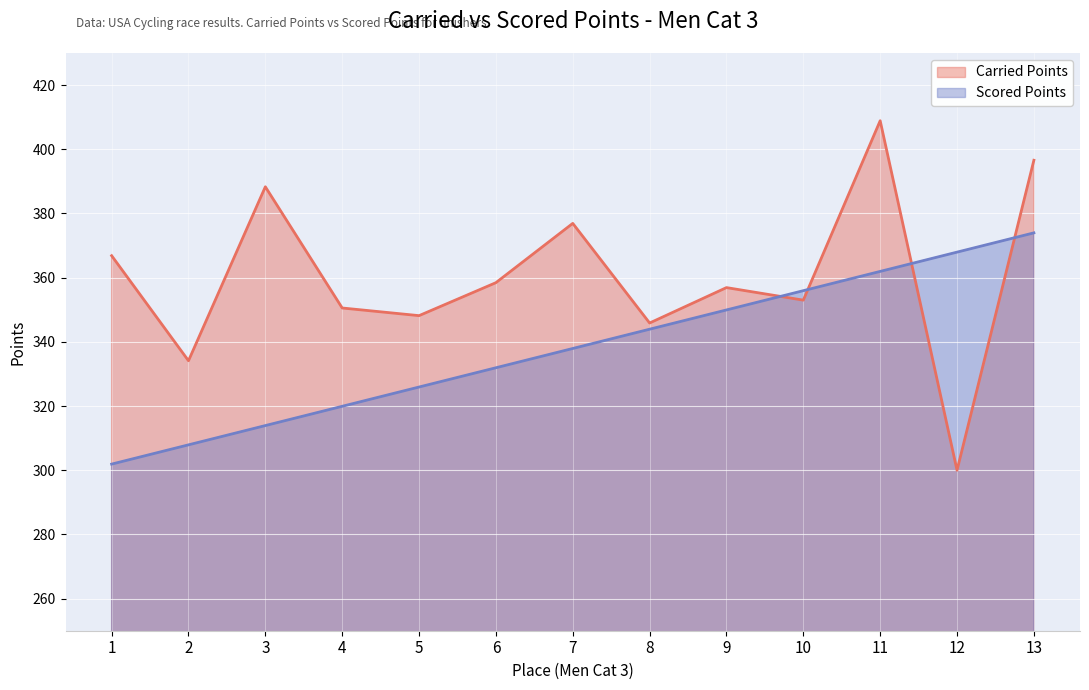

Count the number of categories in the chart.

13